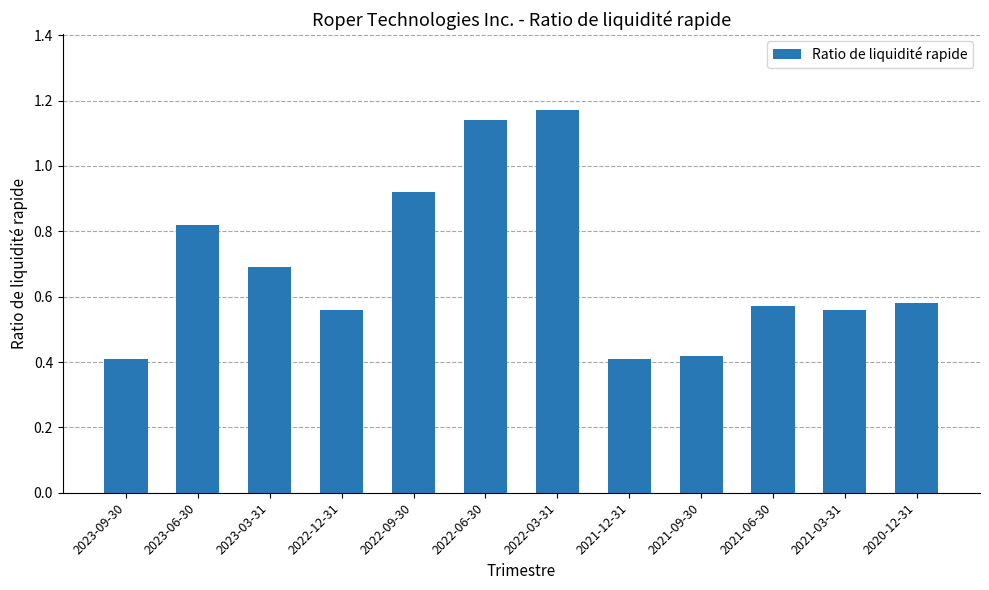

What is the difference between the second highest and second lowest values?

0.7